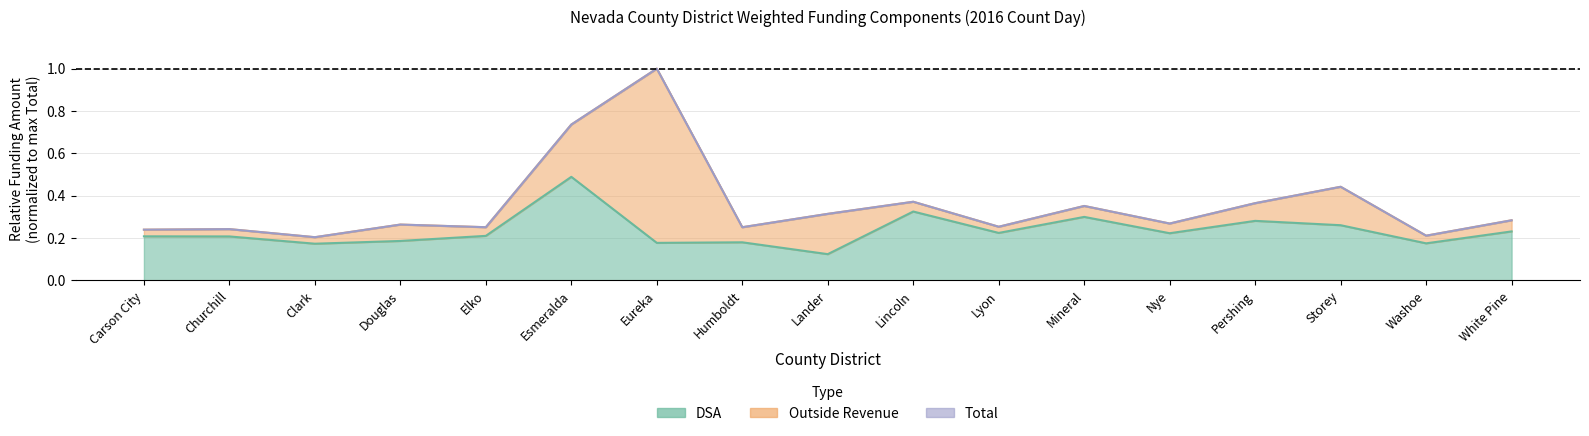

What value does the DSA series have at Storey?

0.3